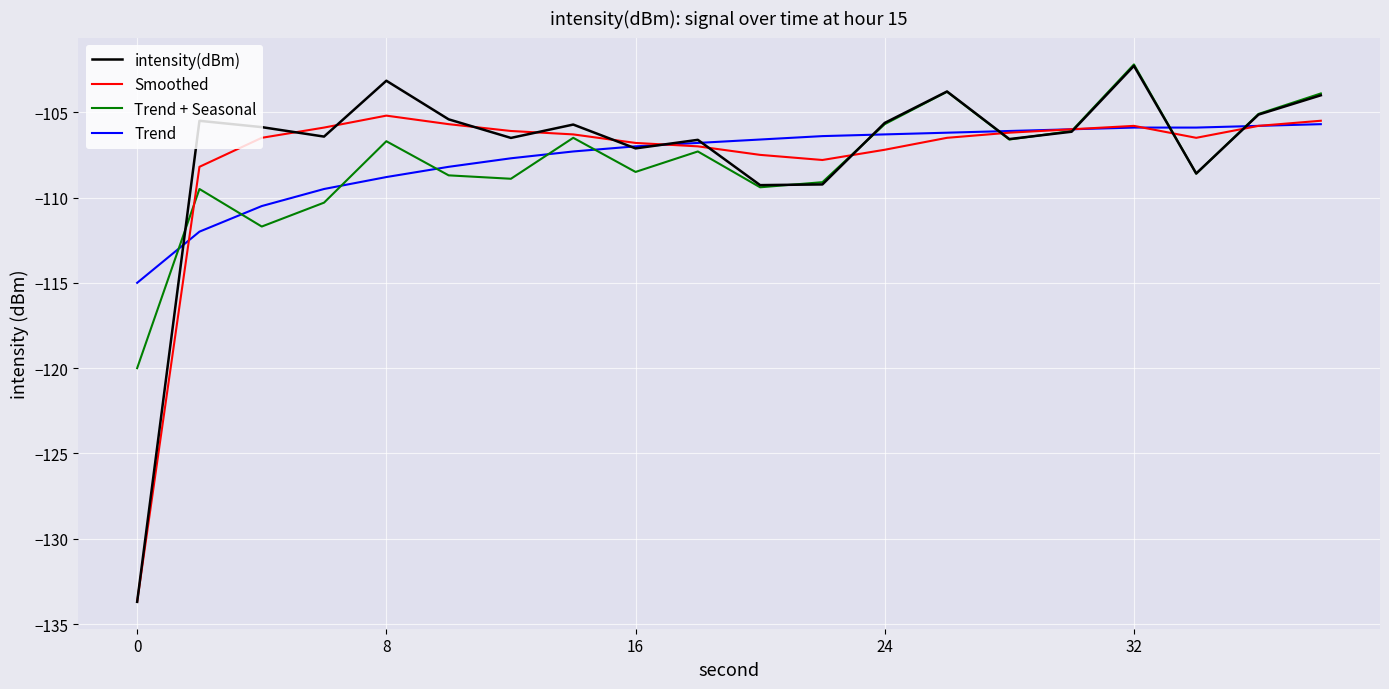

Which series has the largest range (max minus min)?

intensity(dBm)